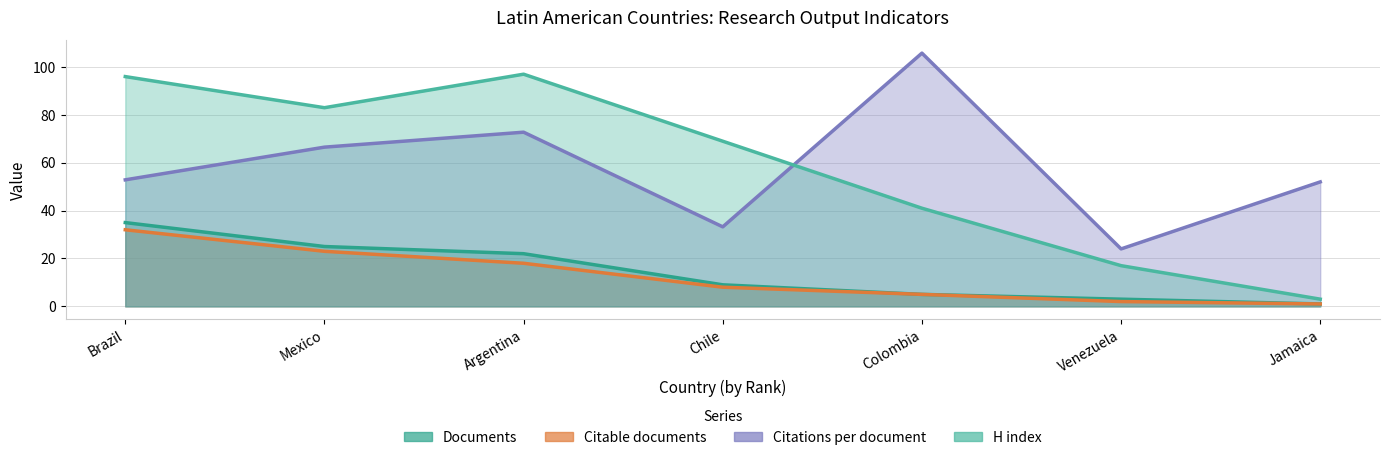

True or false: Citable documents has a value of 18.0 at Argentina.

True